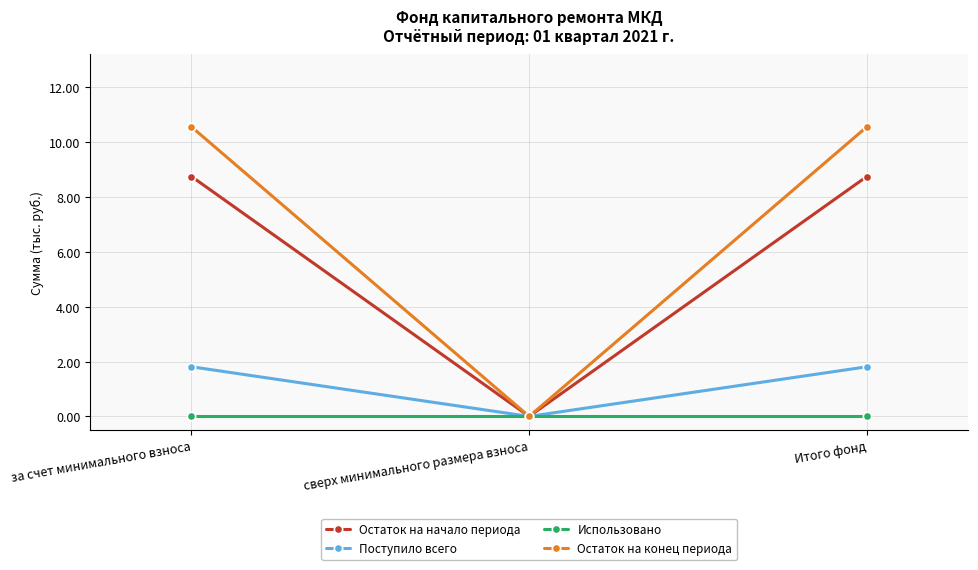

Which series has the largest range (max minus min)?

Остаток на конец периода